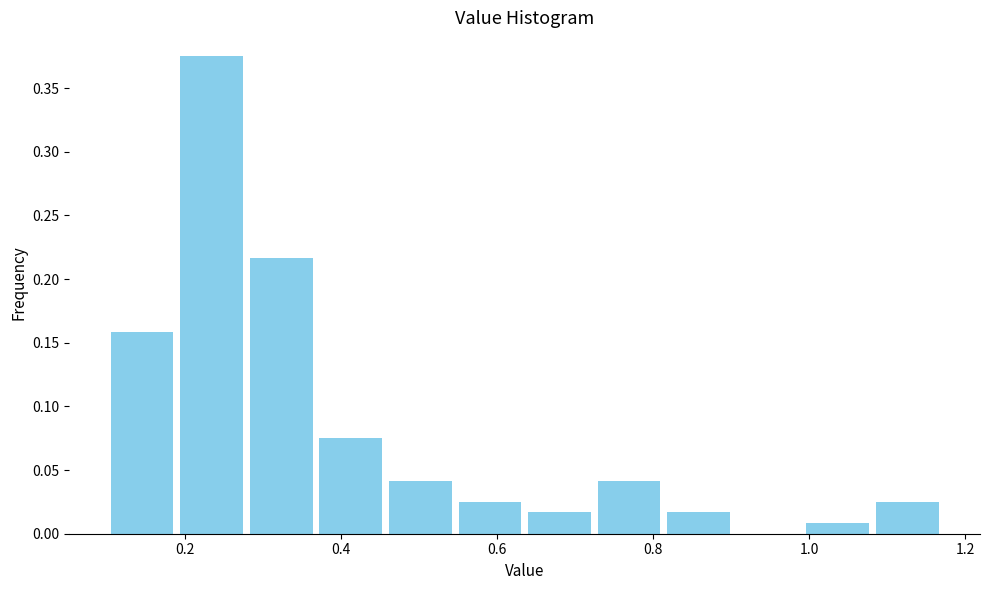

Reading left to right, transcribe this chart: for each bar, give the range it covers on the x-axis and its height. Neither the bar edges nor the heights are printed on the chart, so give them approximately, as read against the axes.

0.10 to 0.18: 0.160
0.18 to 0.28: 0.375
0.28 to 0.36: 0.215
0.36 to 0.46: 0.075
0.46 to 0.54: 0.040
0.54 to 0.64: 0.025
0.64 to 0.72: 0.015
0.72 to 0.82: 0.040
0.82 to 0.90: 0.015
0.90 to 1.00: 0
1.00 to 1.08: 0.010
1.08 to 1.18: 0.025